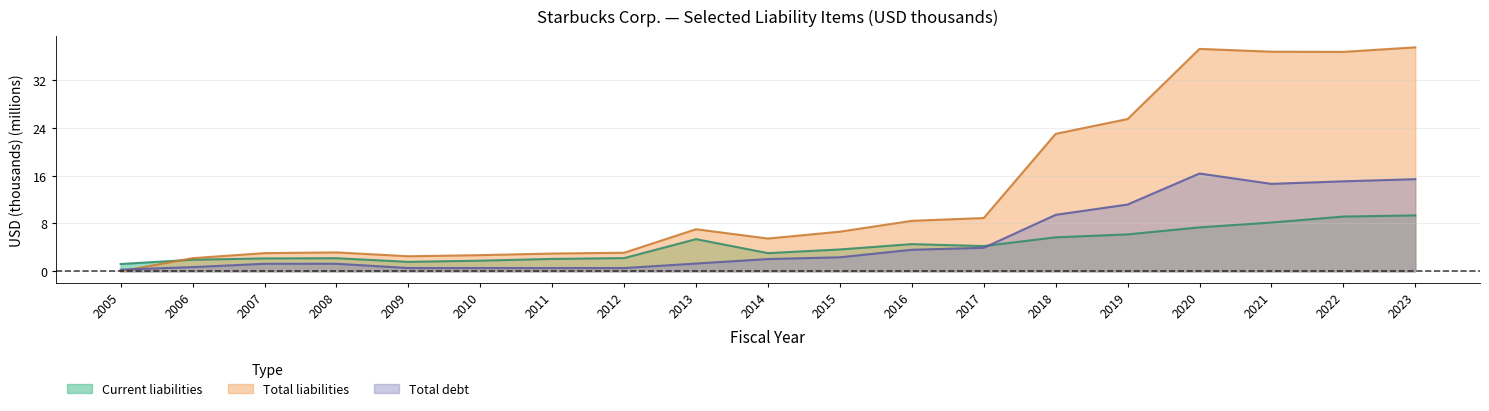

What is the maximum value for Total debt?

16.3